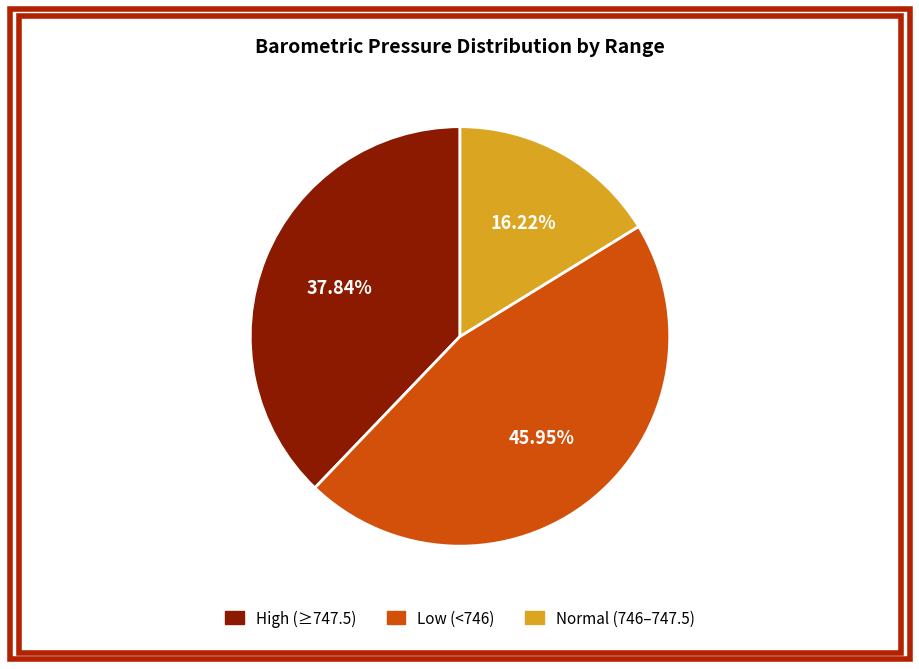

Does any single category account for the majority?

No